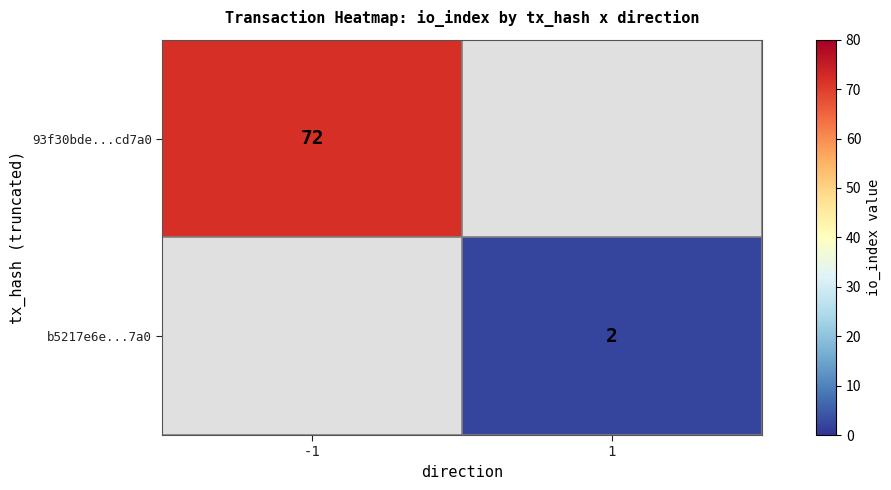

Is the value of b5217e6e...7a0 at 1 greater than the value of 93f30bde...cd7a0 at -1?

No